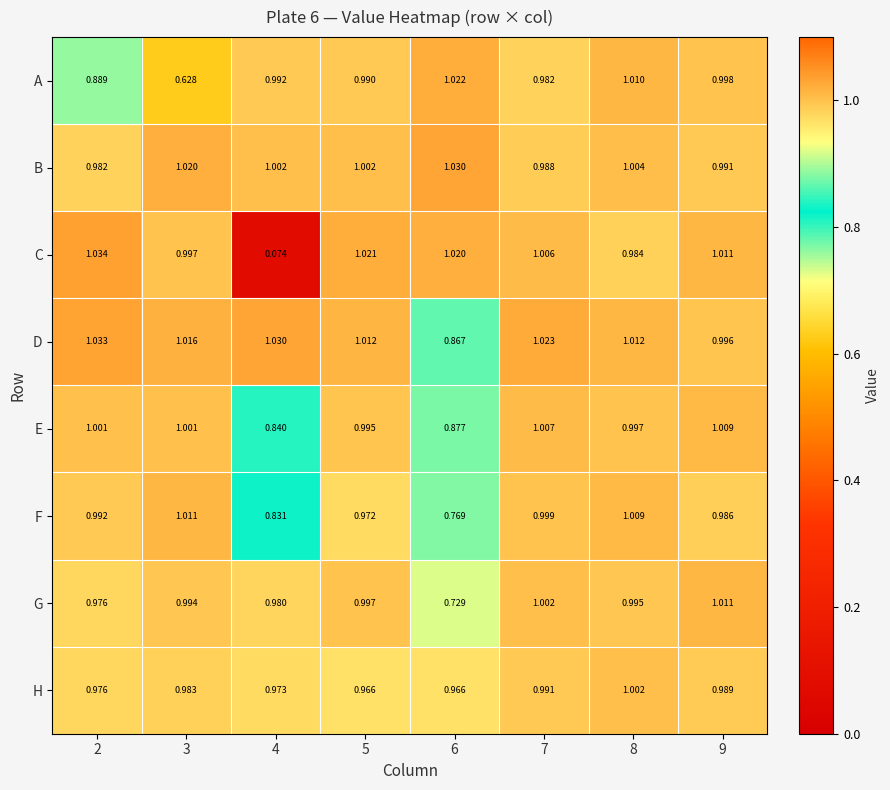

Which series has the largest total across all categories?

B